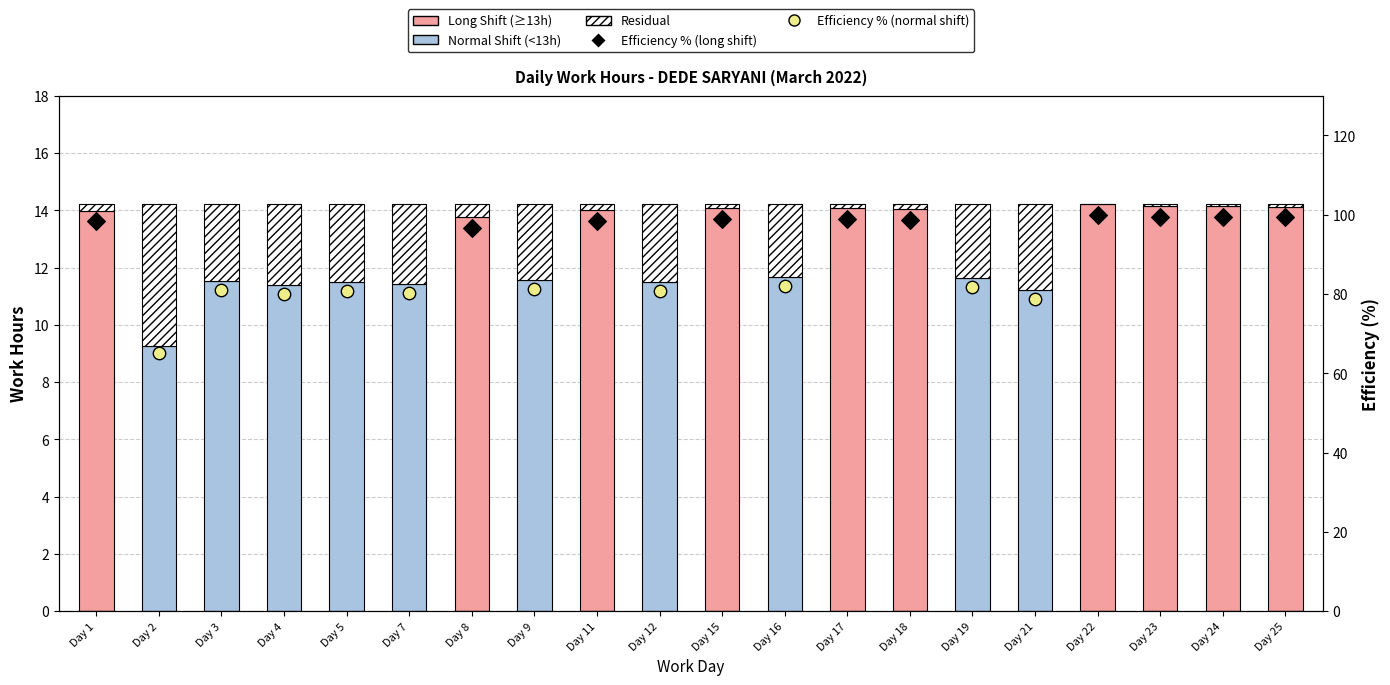

What is the ratio of the value at Day 2 to the value at Day 9?

1.9